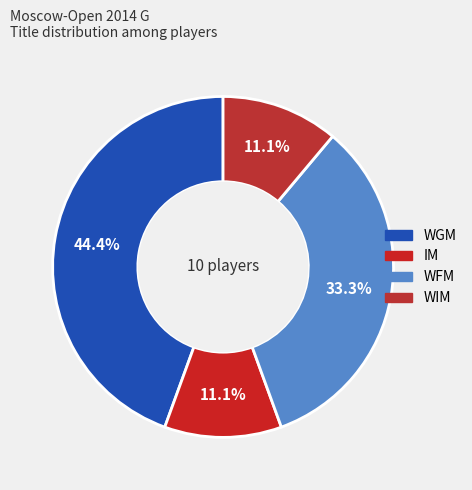

True or false: WIM accounts for 11% of the total.

True